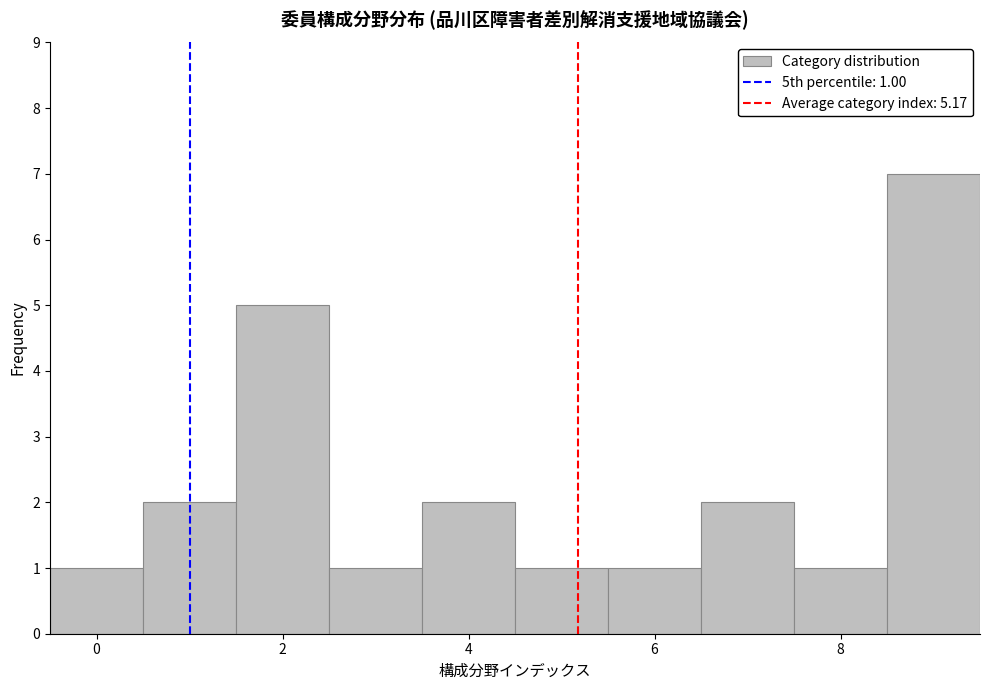

Which range on the x-axis has the tallest bar?

8.5 to 9.5